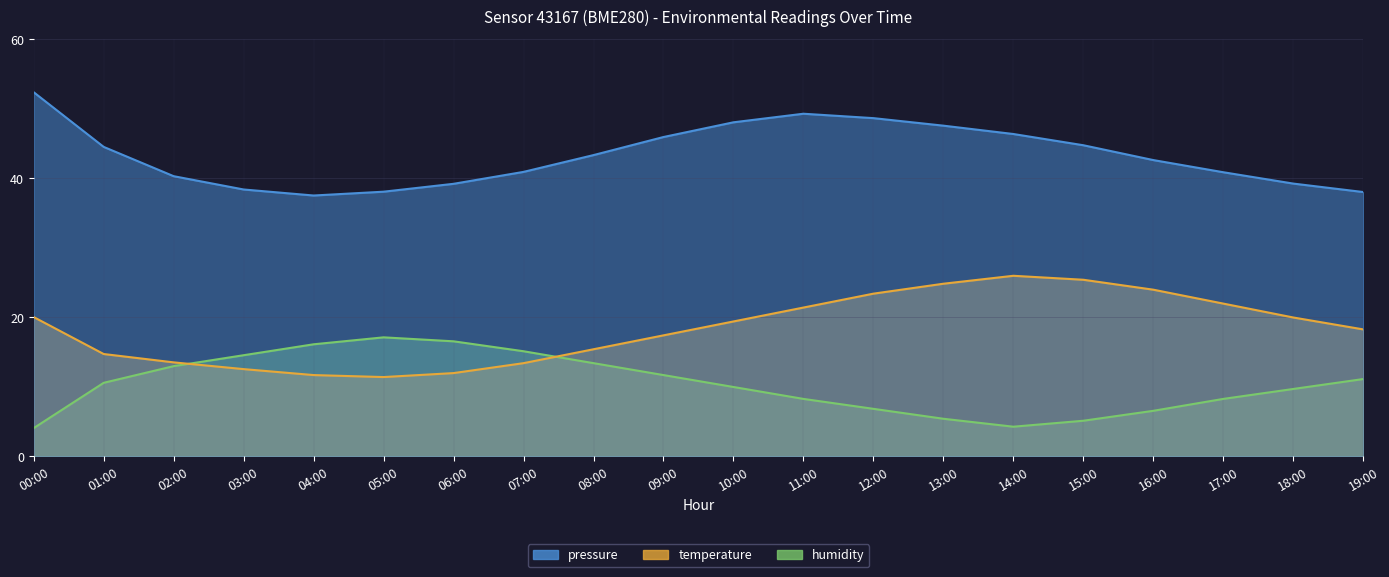

How many lines are shown in the chart?

3